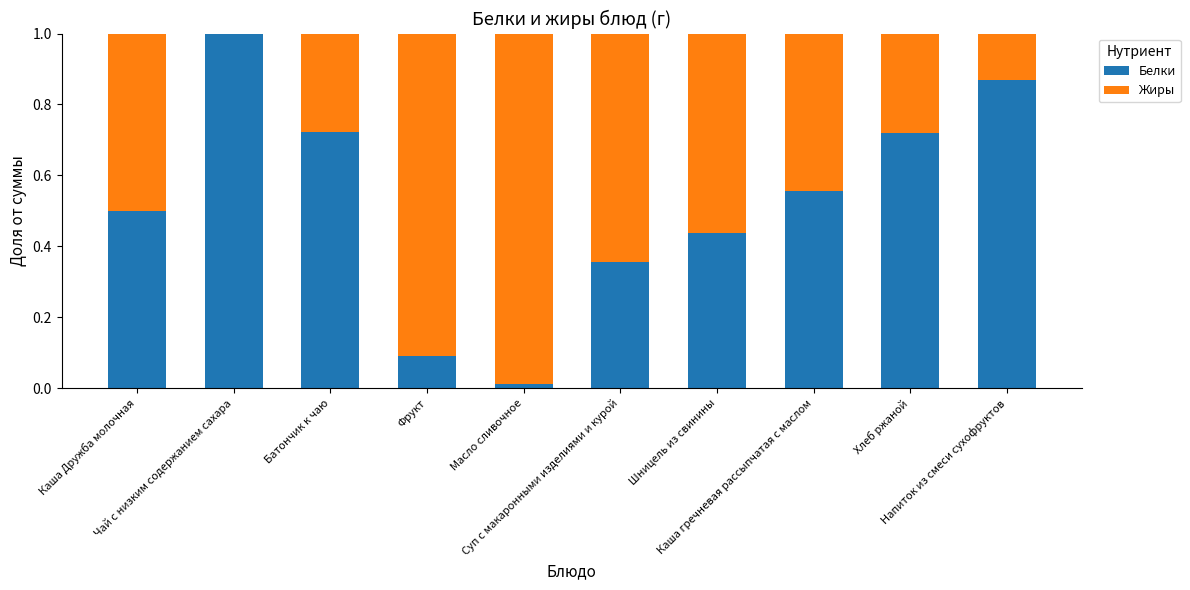

What is the sum of all Белки values?

5.3